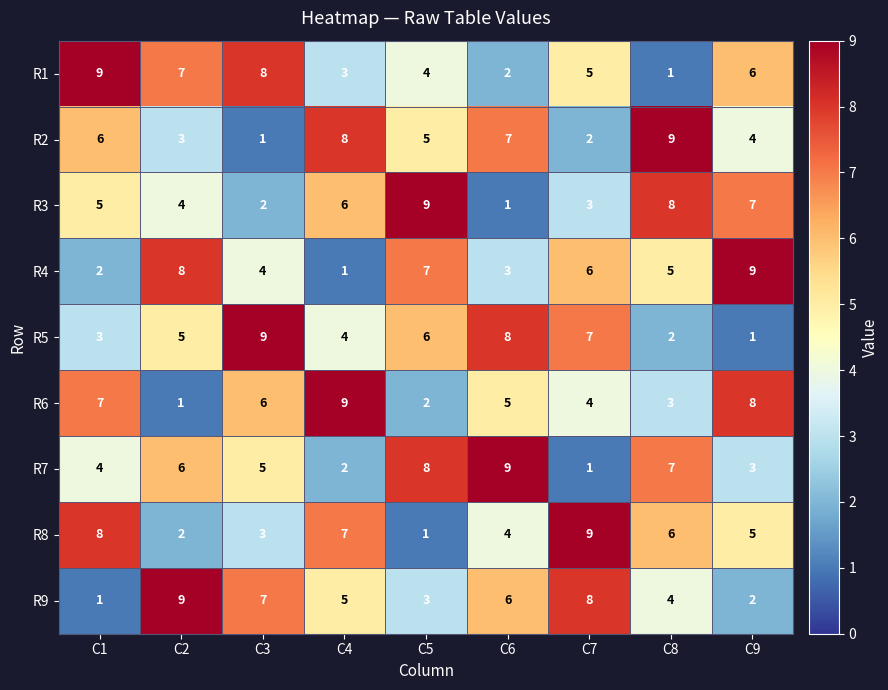

How many data points does each series have?

9